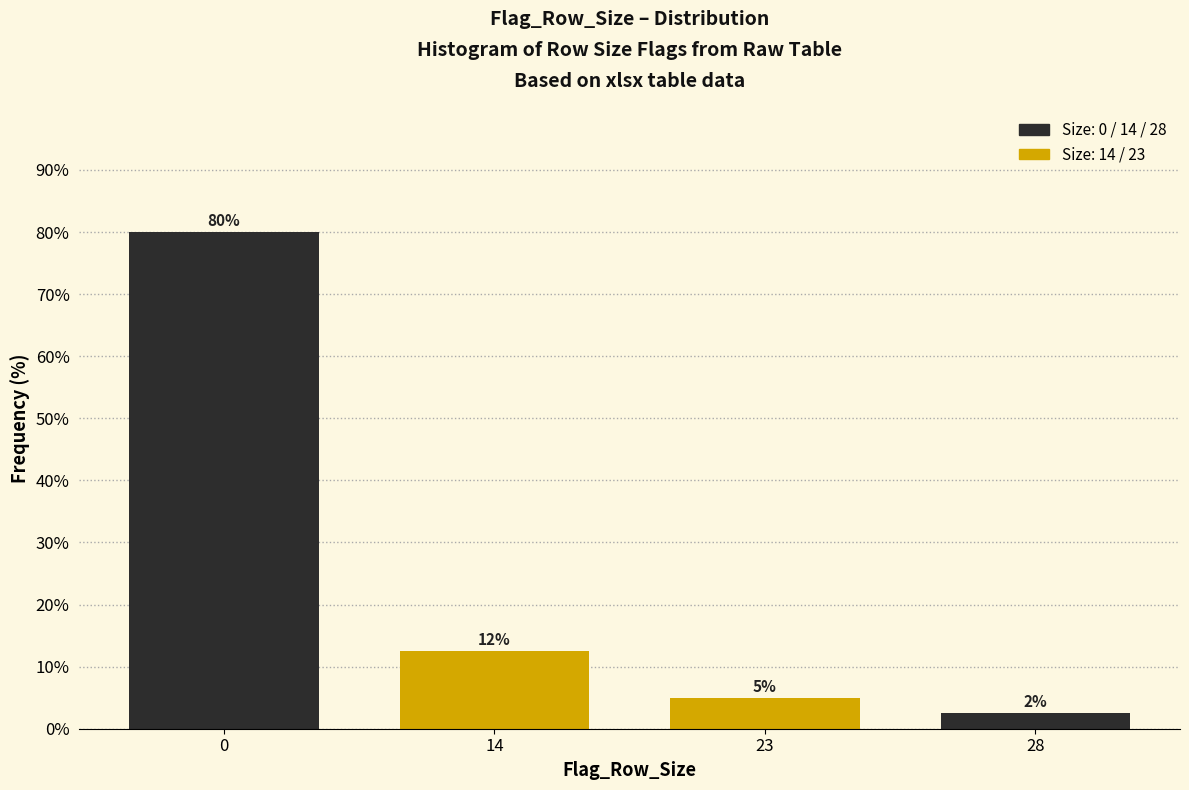

Rank the categories by value from lowest to highest.

28, 23, 14, 0